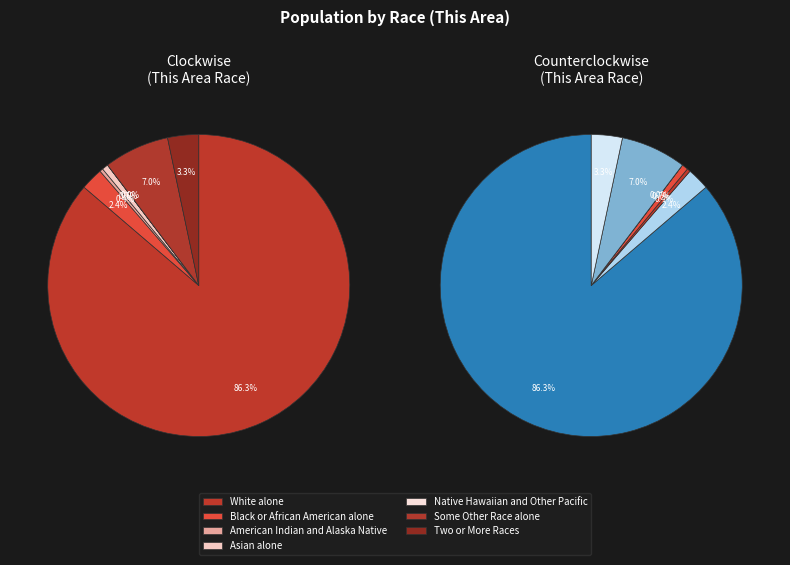

To the nearest percent, what is the difference between the largest and smallest slice percentages?

86%